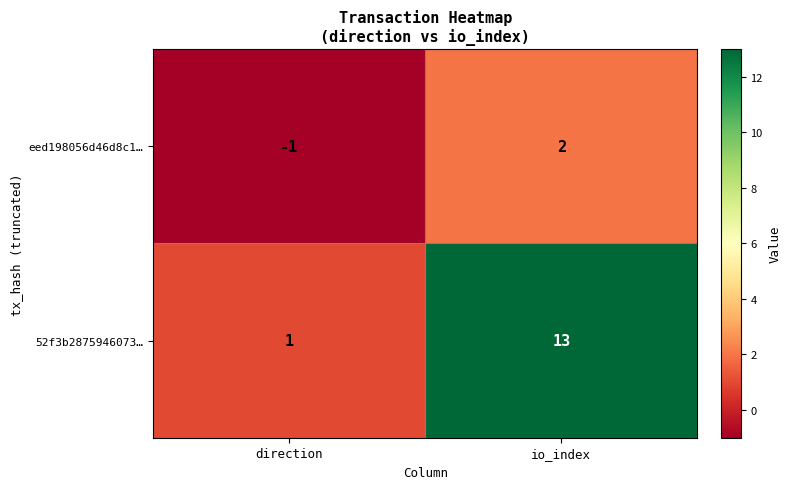

Reading left to right, transcribe all the data shown in this chart.

eed198056d46d8c1…: direction=-1	io_index=2
52f3b2875946073…: direction=1	io_index=13